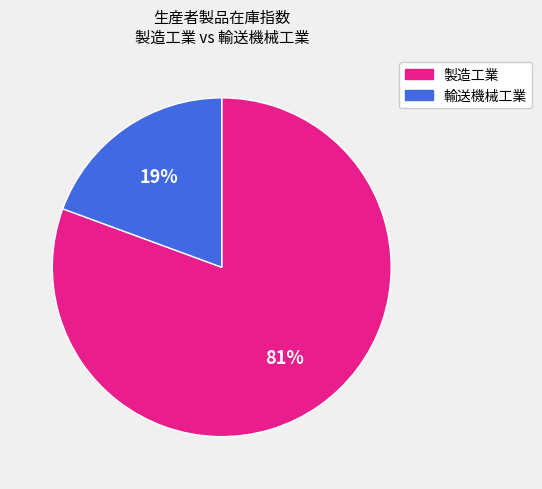

To the nearest percent, what percentage of the pie is 製造工業?

81%